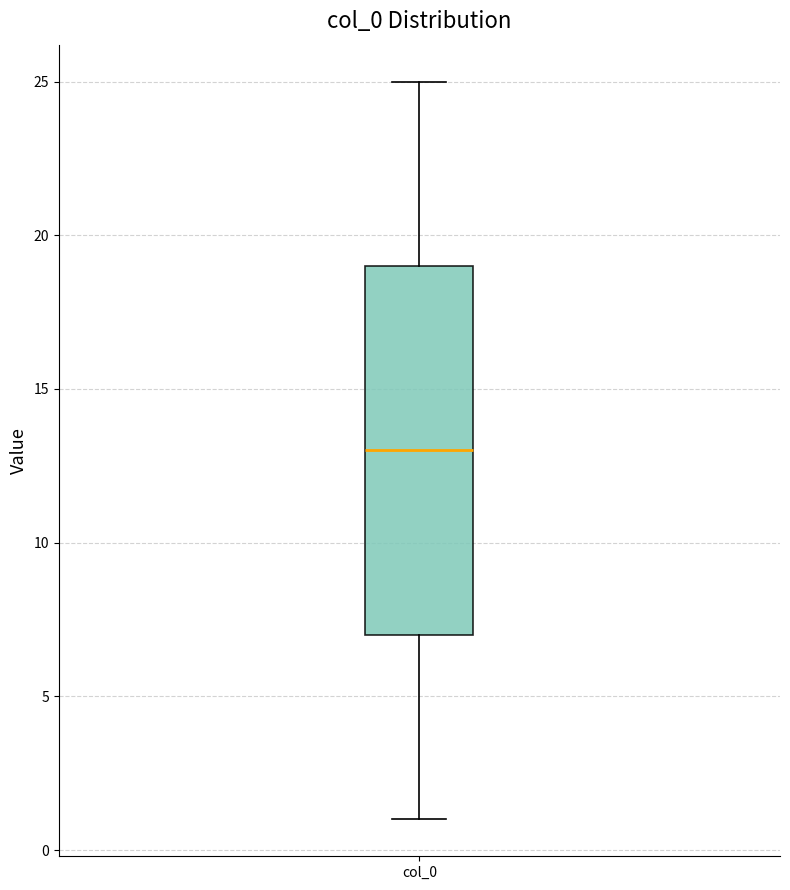

Read this box plot against the y-axis: the position of the median line, the range covered by the box, and the ends of both whiskers. The values are not printed on the chart, so give them approximately, as read against the axis.

median 13, box 7 to 19, whiskers 1 to 25